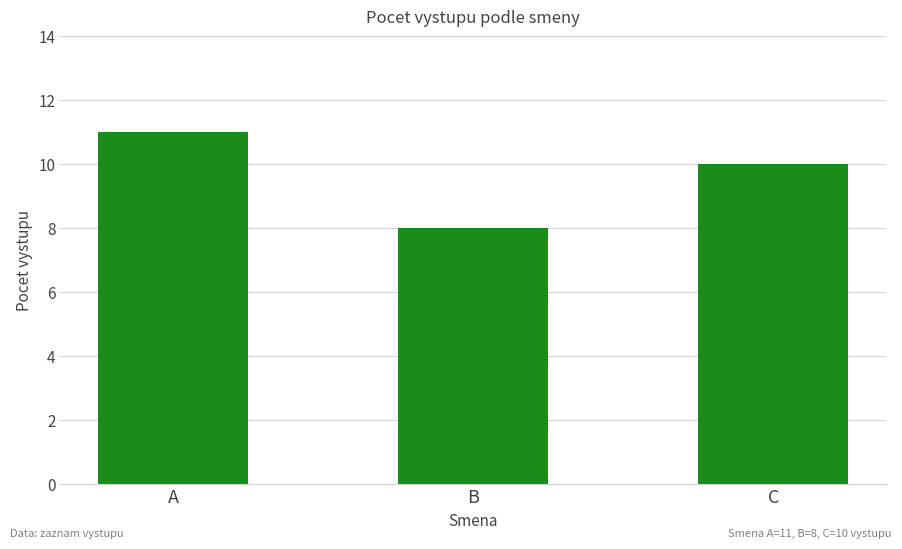

At which label does the data first exceed 10?

A